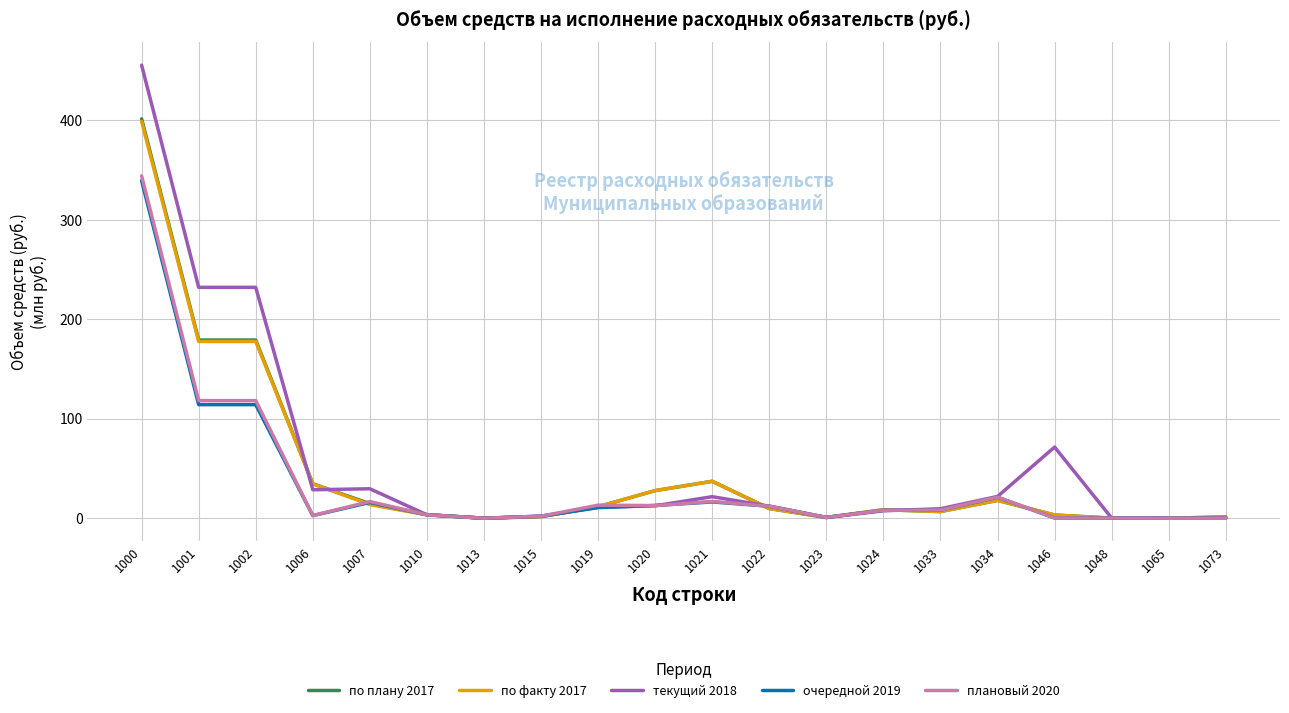

At which label does текущий 2018 first exceed 12?

1000